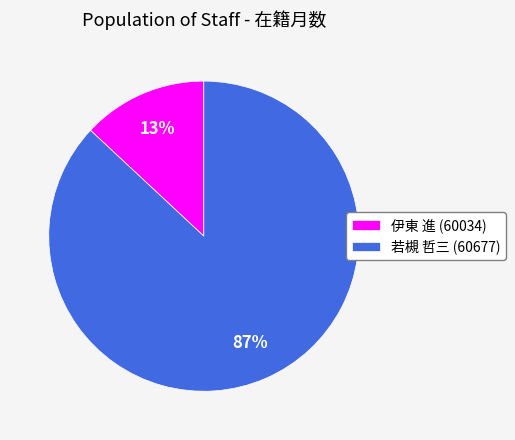

To the nearest percent, what is the difference between the 若槻 哲三 (60677) and 伊東 進 (60034) slice percentages?

74%